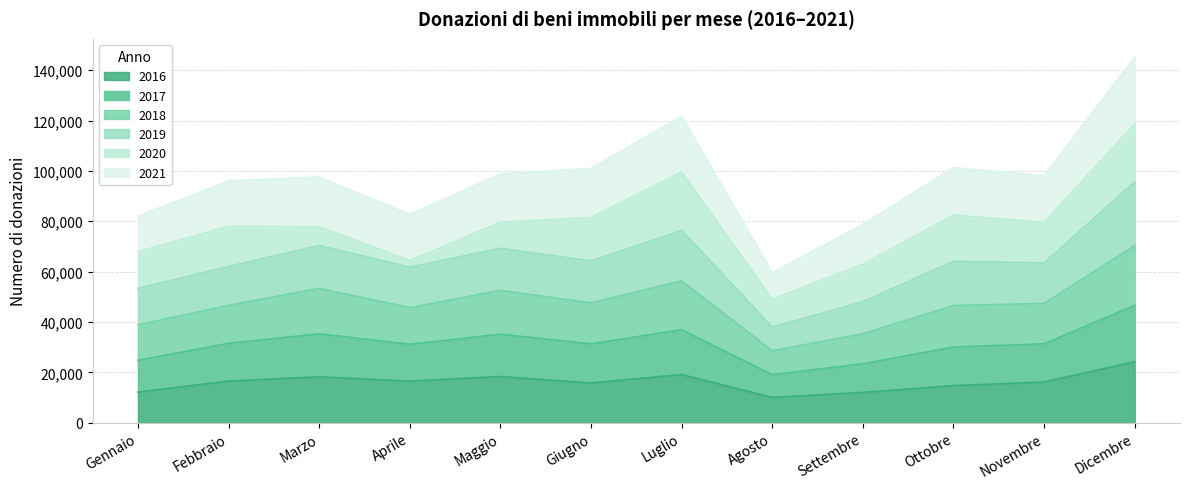

What is the label of the 5th point from the right?

Agosto